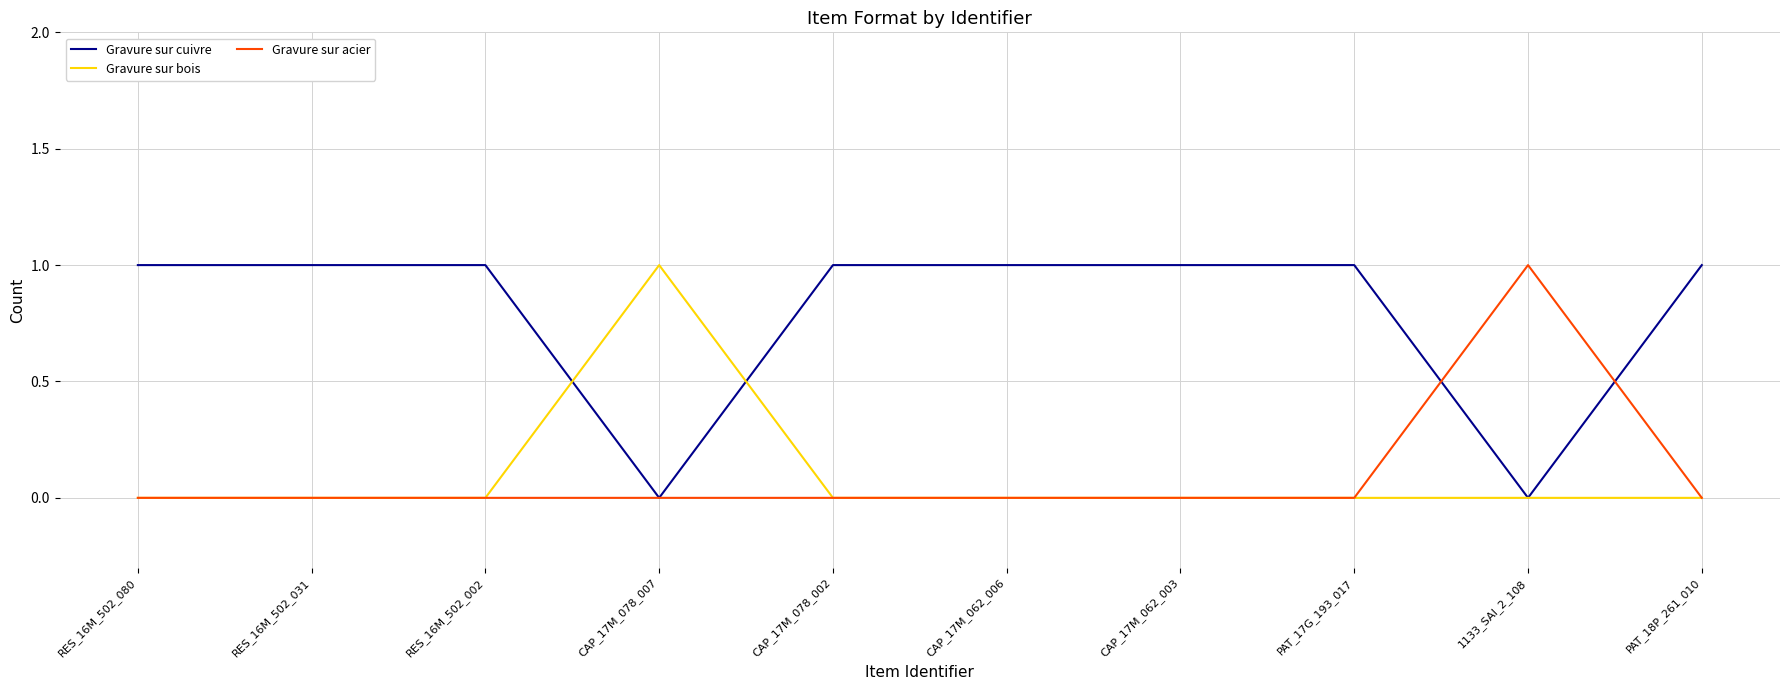

What is the difference between the second highest and minimum values in the Gravure sur cuivre series?

1